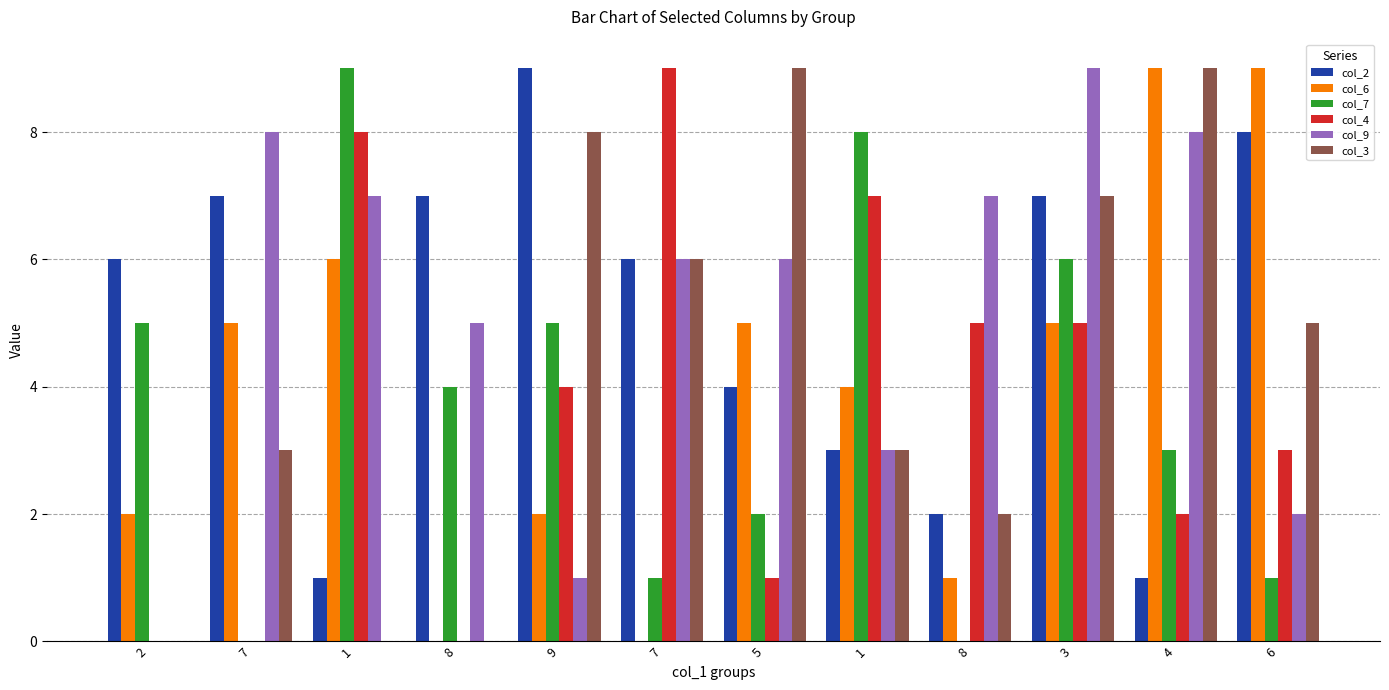

Between 9 and 2, which is larger?

9